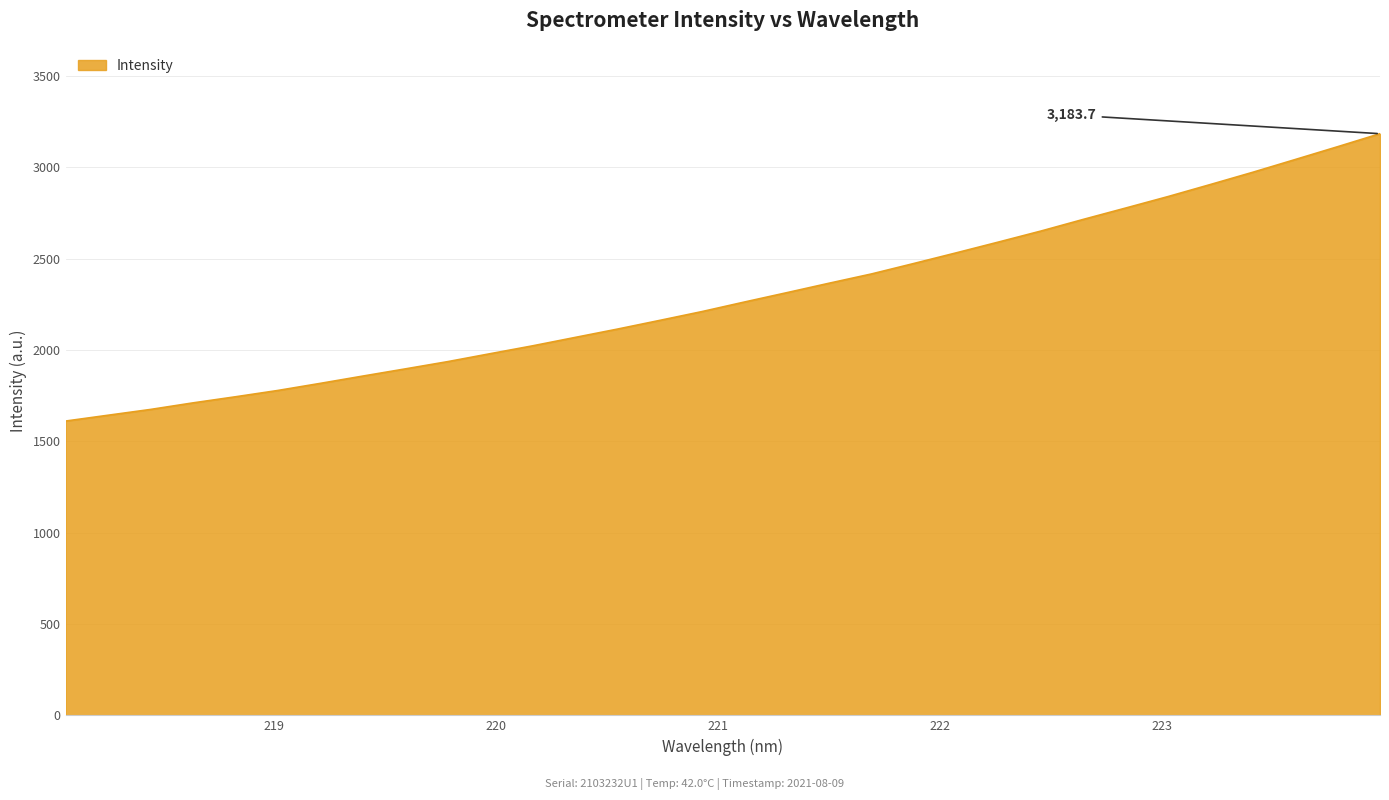

What is the minimum value shown in the chart?

1610.9